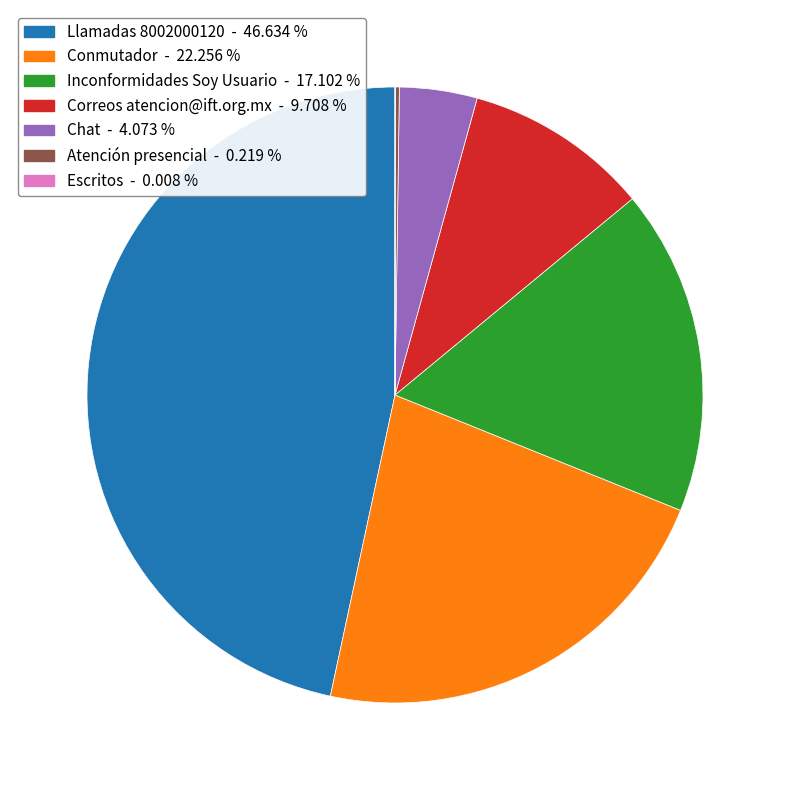

Is the sum of Correos atencion@ift.org.mx and Llamadas 8002000120 greater than half?

Yes